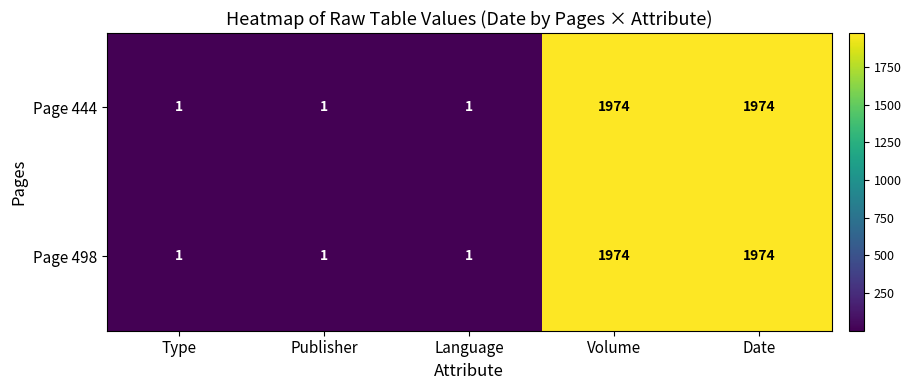

True or false: Page 498 has a value of 676 at Volume.

False